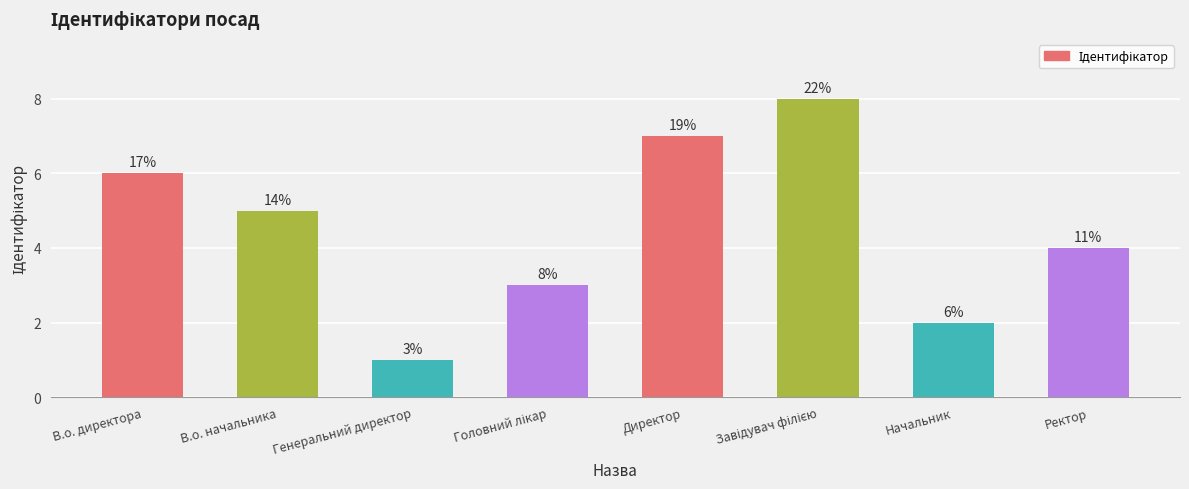

What is the average value?

4